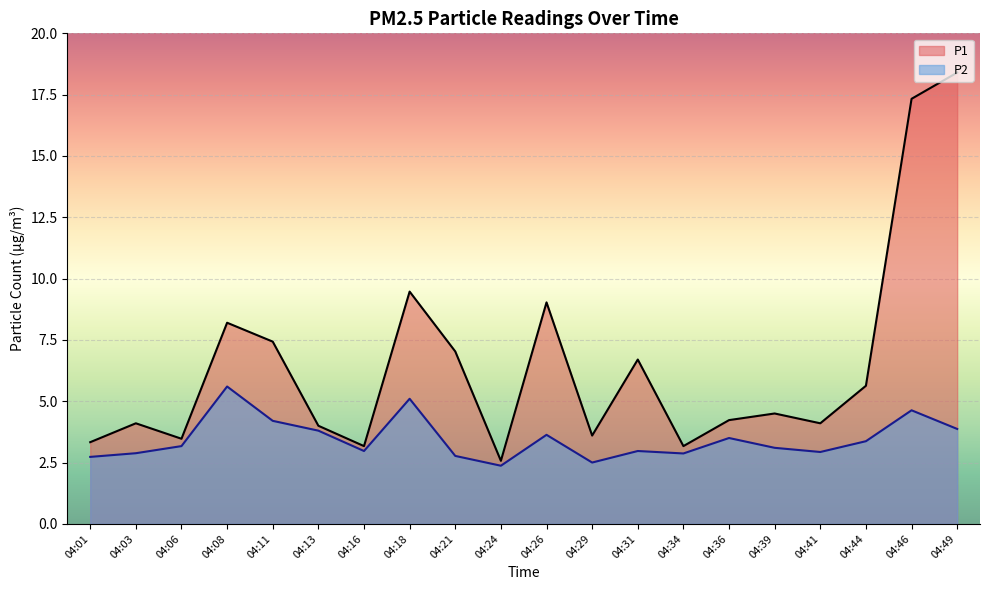

How many data points in P1 are above 4?

13